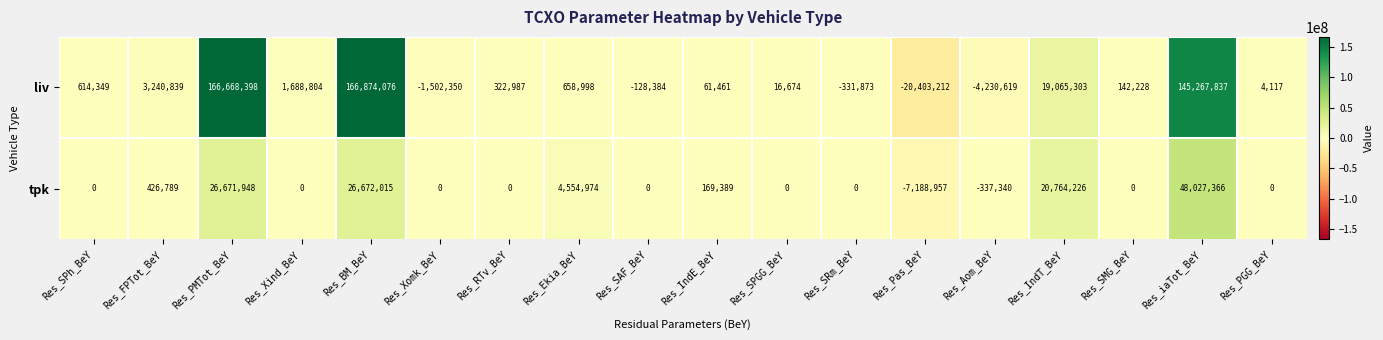

What is the average value of the liv series?

26557202